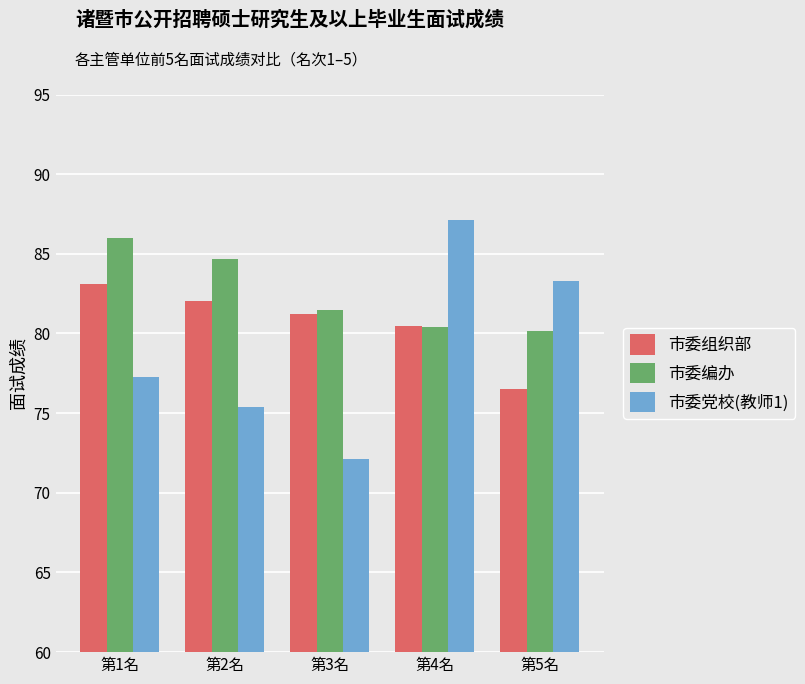

What is the sum of the 市委组织部 values at 第1名 and 第5名?

159.6